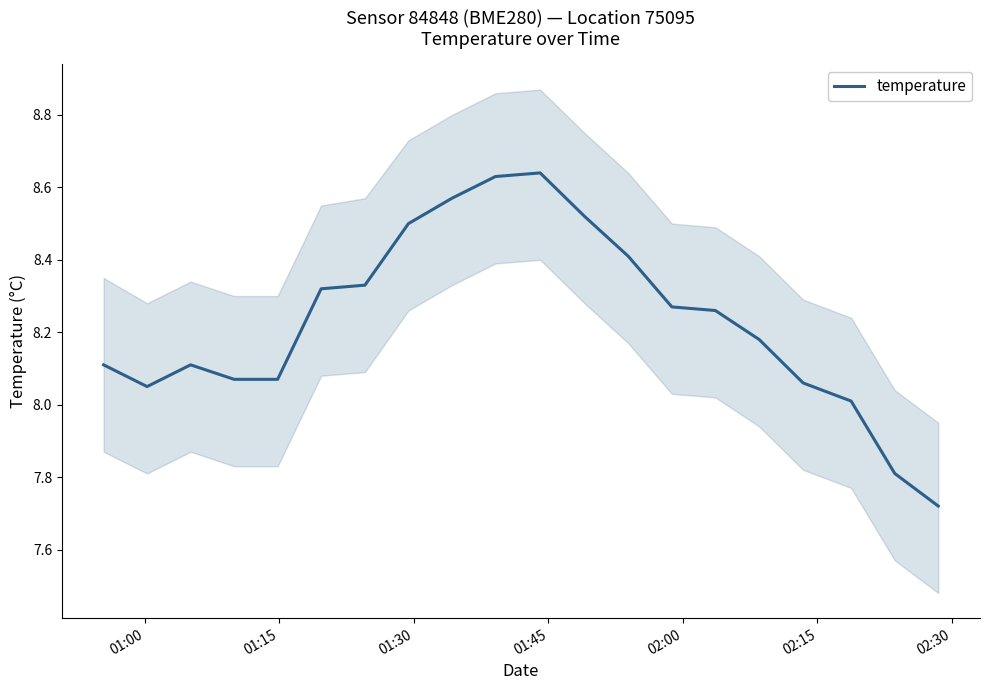

How many lines are shown in the chart?

1